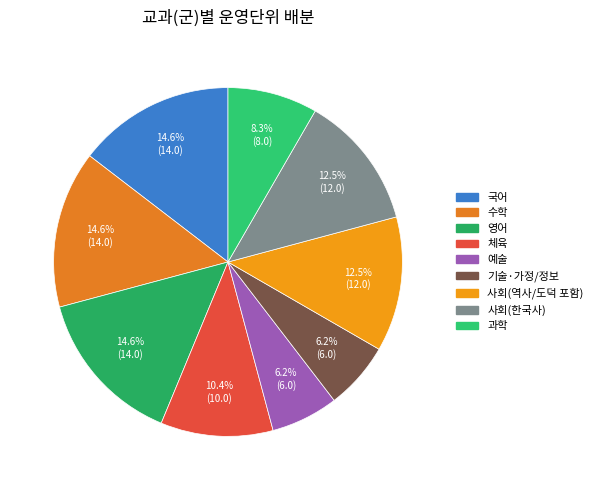

Do 과학 and 수학 together represent more than half of the pie?

No